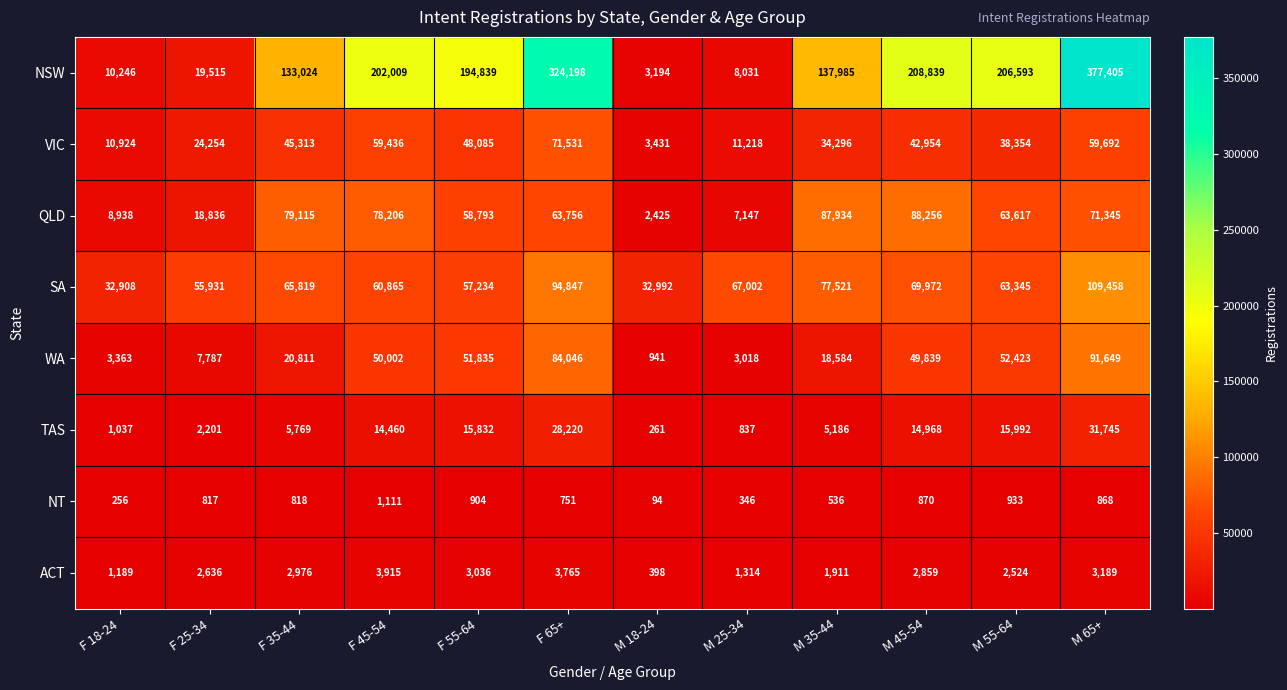

What is the difference between the second highest and second lowest values in the ACT series?

2576